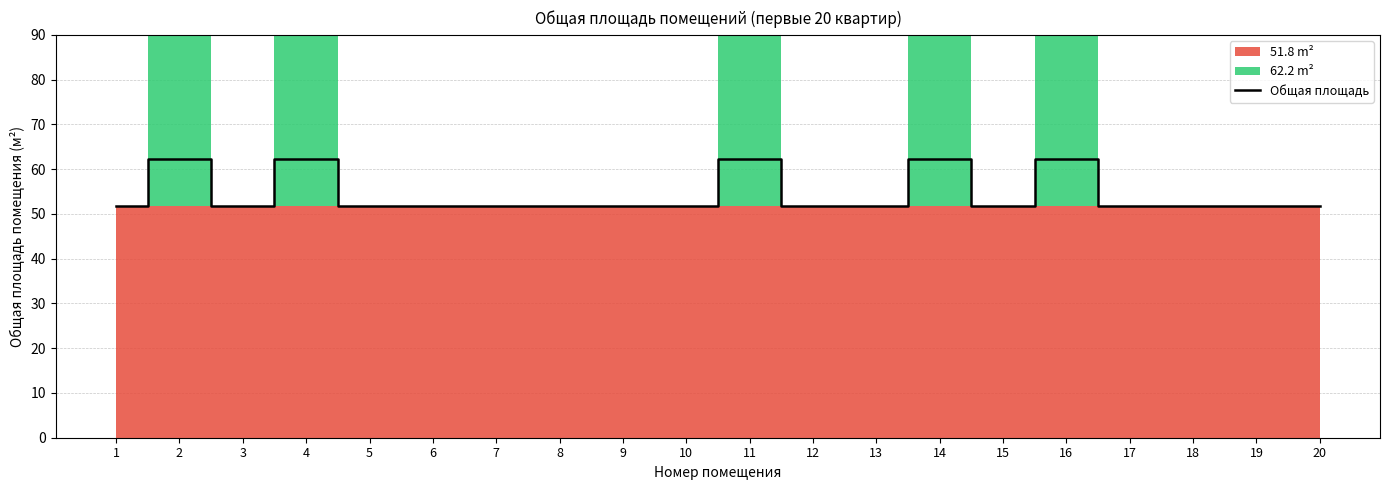

Reading left to right, extract all data points from this chart.

51.8	62.2	51.8	62.2	51.8	51.8	51.8	51.8	51.8	51.8	62.2	51.8	51.8	62.2	51.8	62.2	51.8	51.8	51.8	51.8